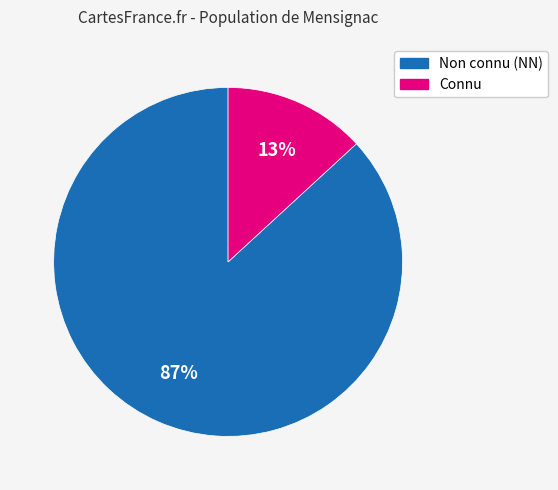

To the nearest percent, what is the average slice percentage?

50%